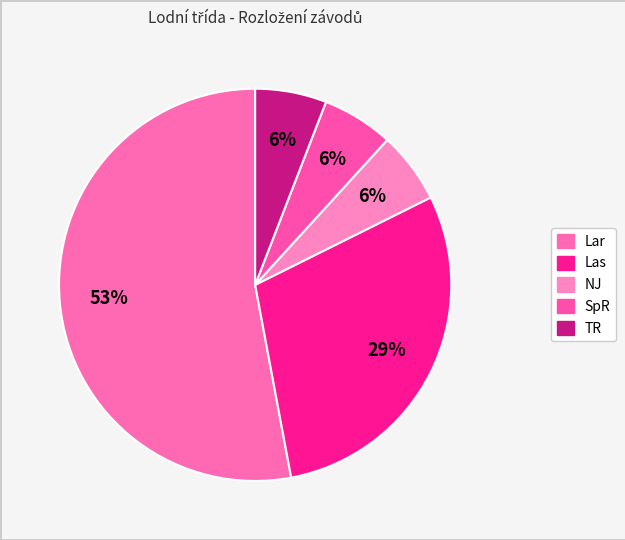

How many slices are in this pie chart?

5